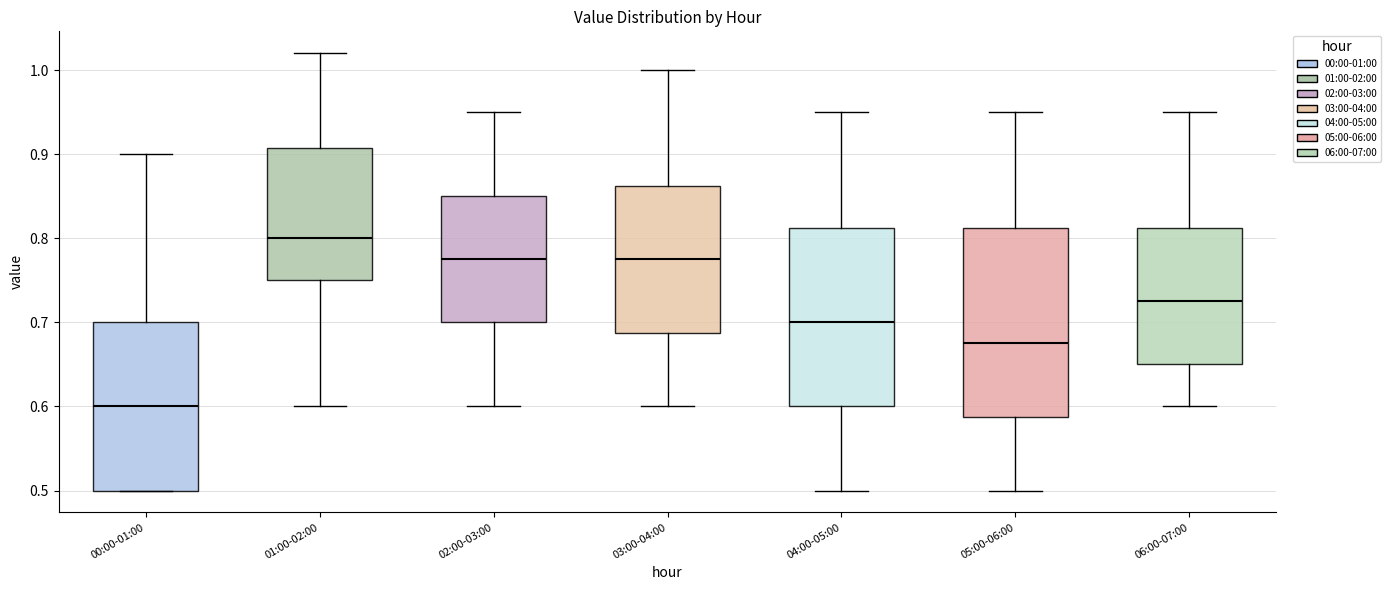

Reading left to right, read every box against the y-axis: the position of its median line, the range the box covers, and the ends of its whiskers. The values are not printed on the chart, so give them approximately, as read against the axis.

00:00-01:00: median 0.60, box 0.50 to 0.70, whiskers 0.50 to 0.90
01:00-02:00: median 0.80, box 0.75 to 0.91, whiskers 0.60 to 1.02
02:00-03:00: median 0.78, box 0.70 to 0.85, whiskers 0.60 to 0.95
03:00-04:00: median 0.78, box 0.69 to 0.86, whiskers 0.60 to 1.00
04:00-05:00: median 0.70, box 0.60 to 0.81, whiskers 0.50 to 0.95
05:00-06:00: median 0.68, box 0.59 to 0.81, whiskers 0.50 to 0.95
06:00-07:00: median 0.73, box 0.65 to 0.81, whiskers 0.60 to 0.95